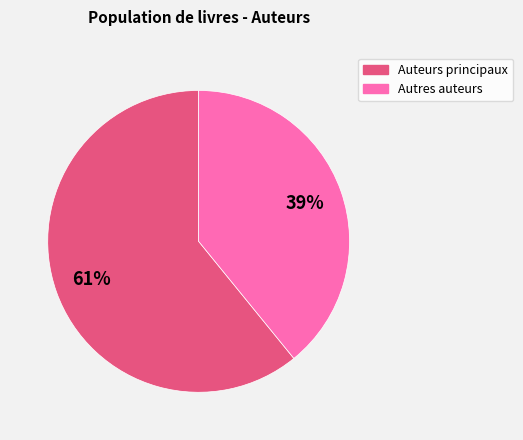

Is there any slice that represents more than half of the pie?

Yes